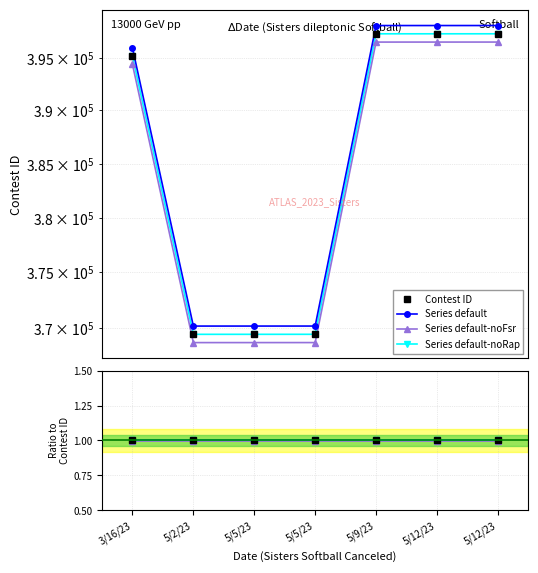

What is the average value of the Series default series?

1.0